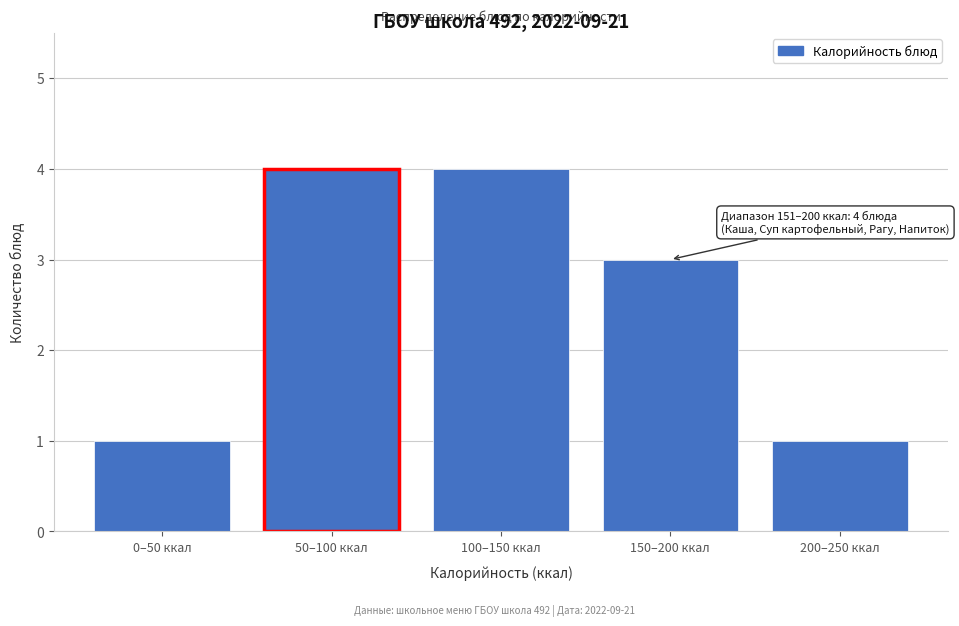

Reading right to left, what are all the values shown in this chart?

200–250 ккал=1	150–200 ккал=3	100–150 ккал=4	50–100 ккал=4	0–50 ккал=1